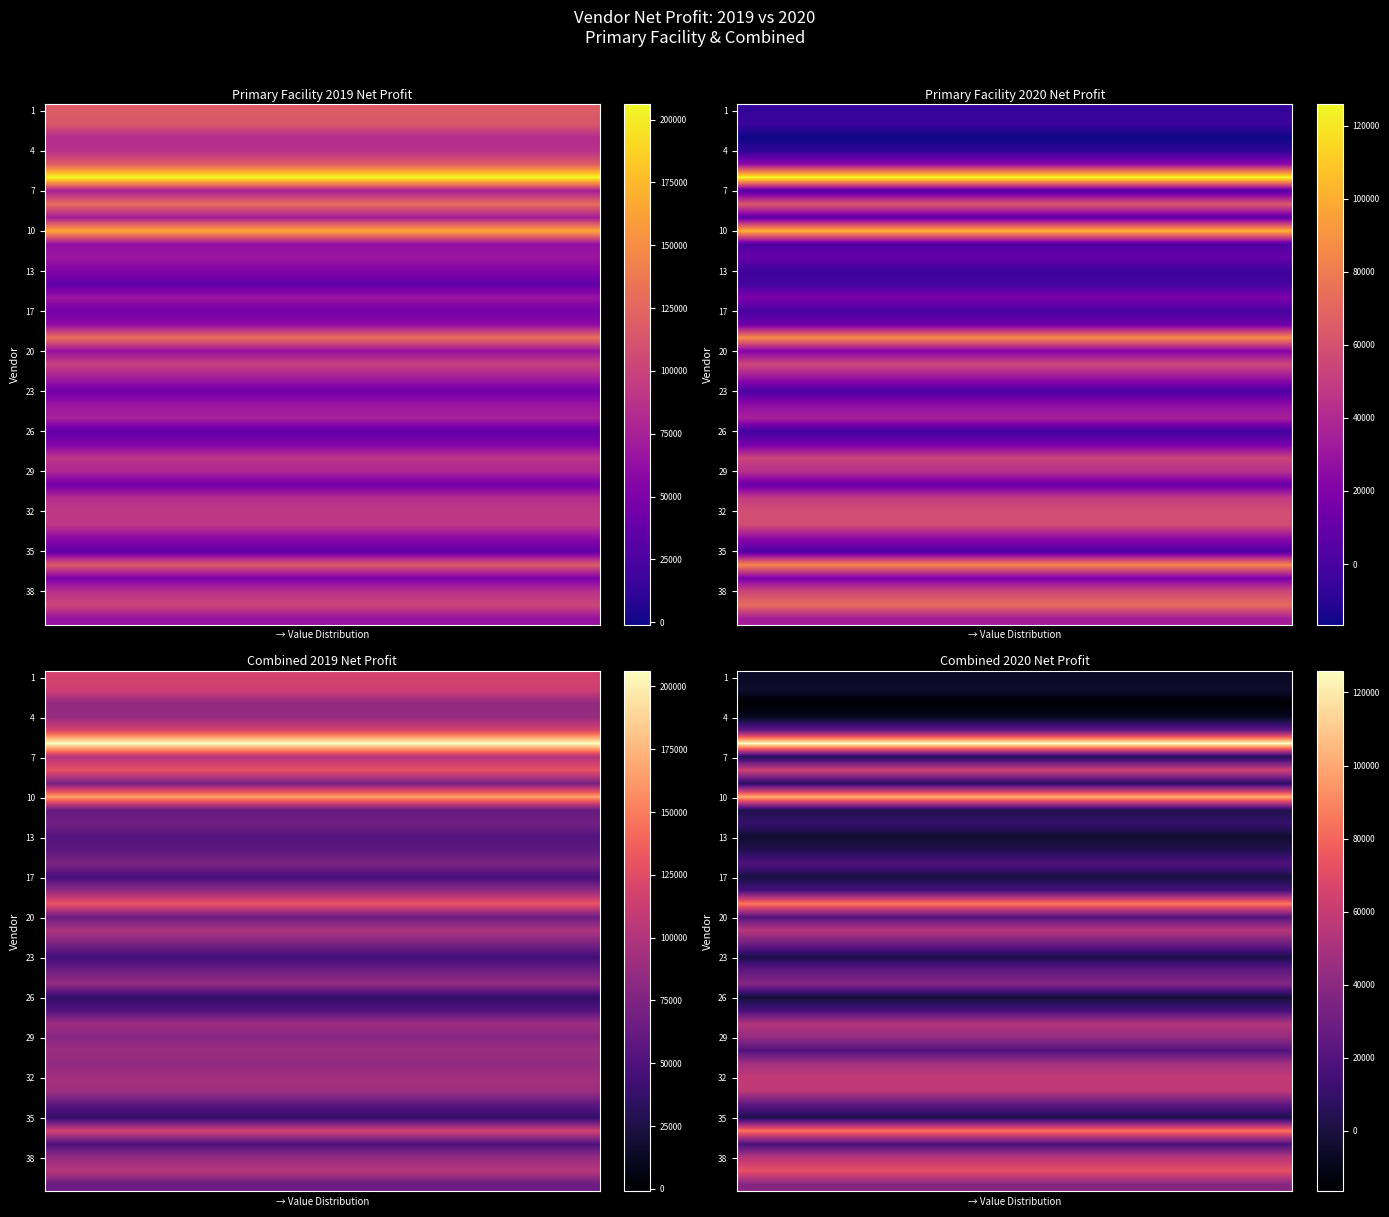

How many data points does each series have?

10